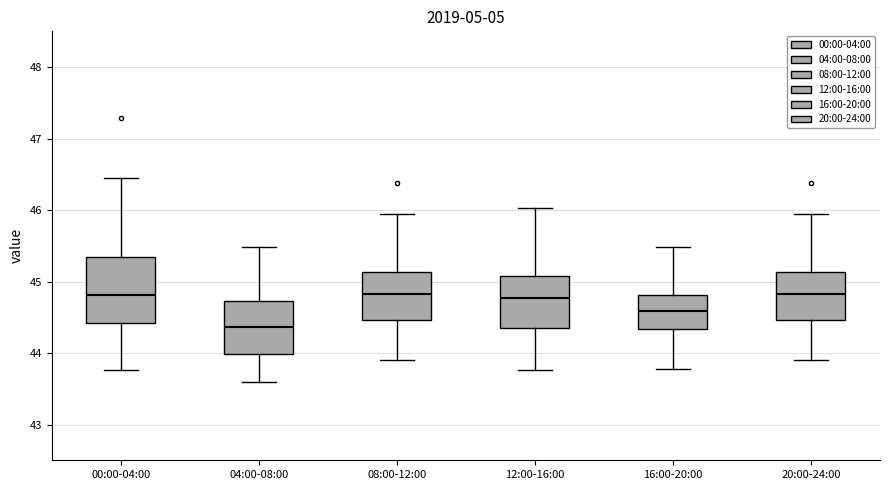

Reading left to right, transcribe this box plot: for each box, give where its median line is, the range the box spans, and where its two whiskers end, as read against the y-axis. The values are not printed on the chart, so give them approximately, as read against the axis.

00:00-04:00: median 44.8, box 44.4 to 45.3, whiskers 43.8 to 46.5
04:00-08:00: median 44.4, box 44.0 to 44.7, whiskers 43.6 to 45.5
08:00-12:00: median 44.8, box 44.5 to 45.1, whiskers 43.9 to 45.9
12:00-16:00: median 44.8, box 44.4 to 45.1, whiskers 43.8 to 46.0
16:00-20:00: median 44.6, box 44.3 to 44.8, whiskers 43.8 to 45.5
20:00-24:00: median 44.8, box 44.5 to 45.1, whiskers 43.9 to 45.9